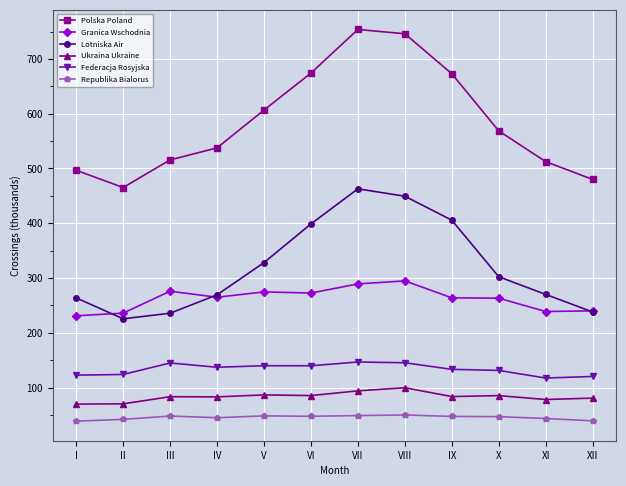

What is the difference between the Polska Poland values at XI and II?

47.3